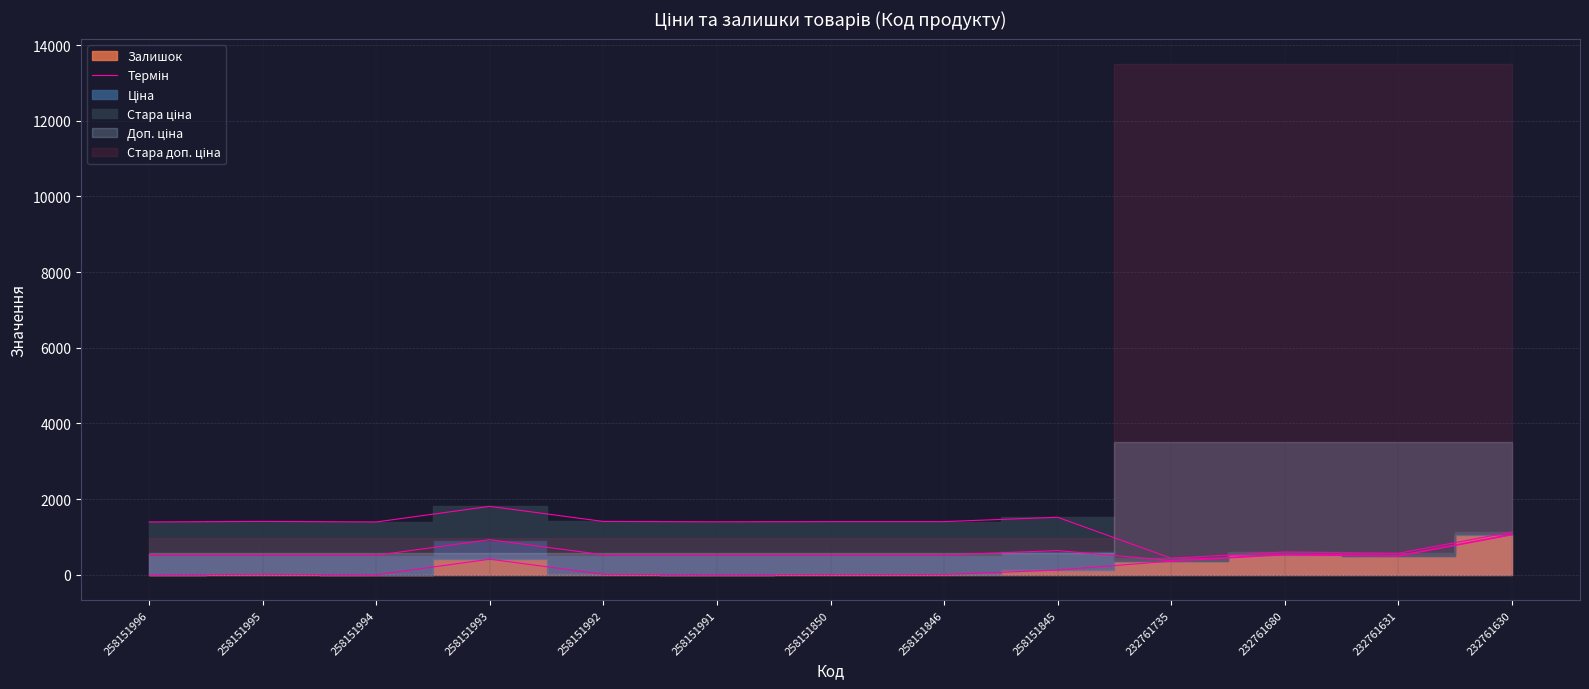

Where does the data first go above 14?

258151993